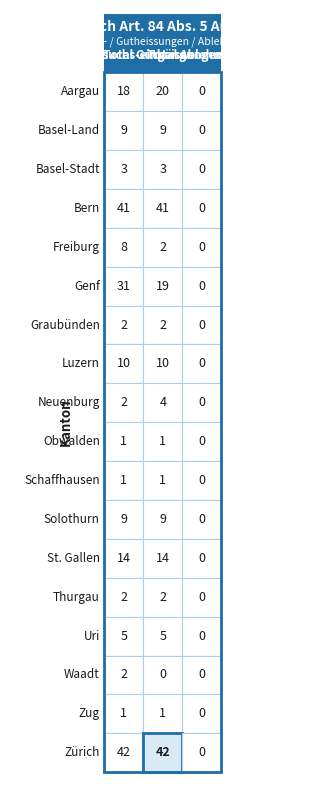

Count the number of categories in the chart.

3